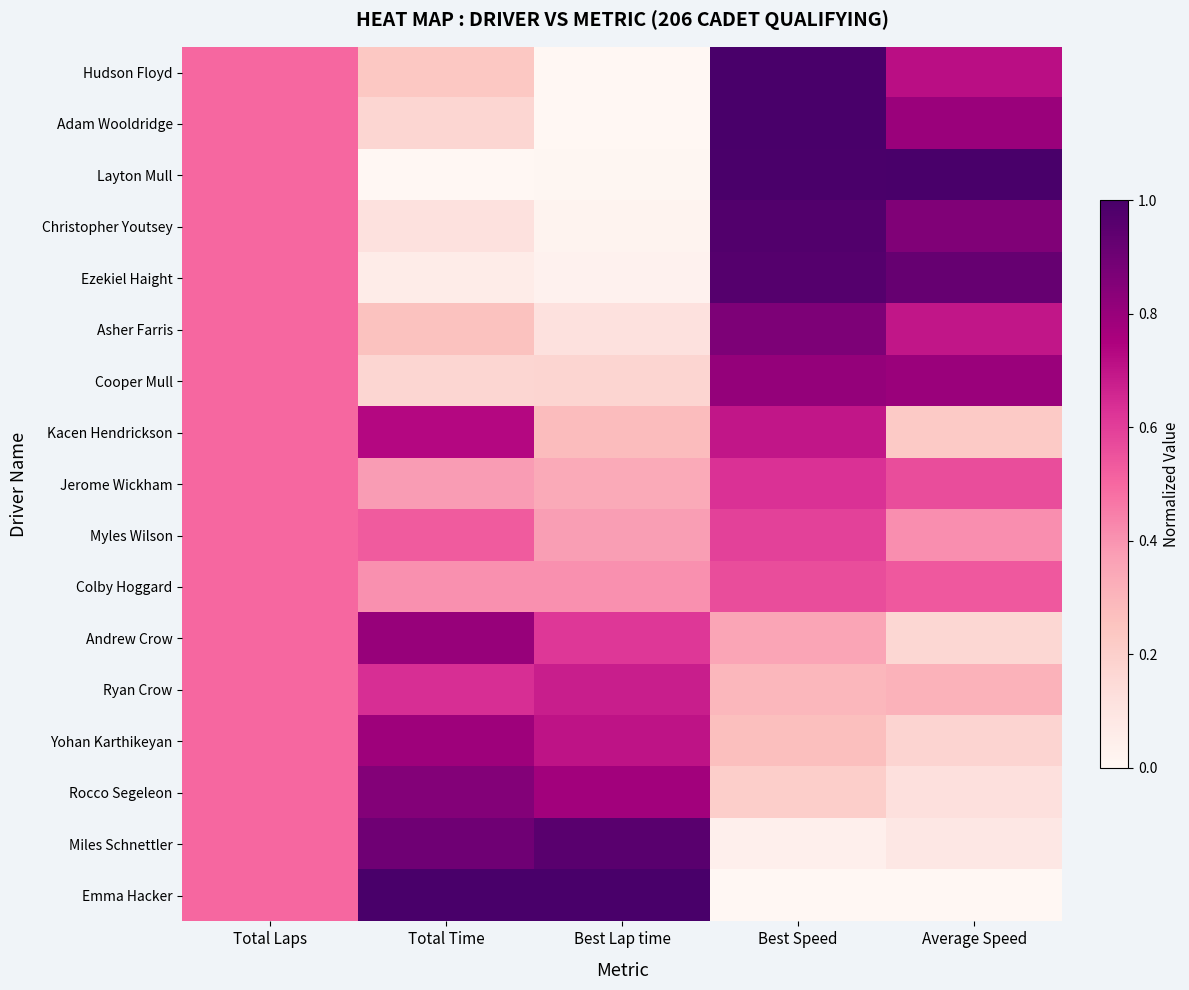

What is the total value across all series at Average Speed?

8.4